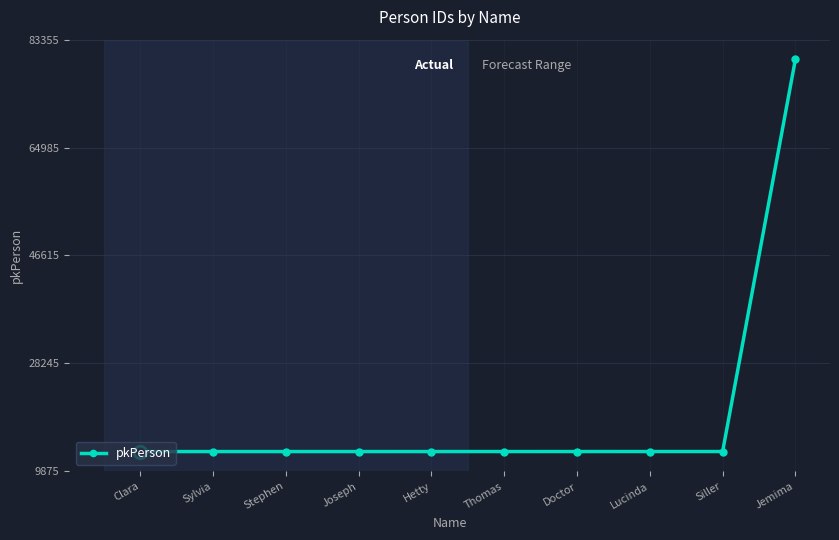

Does the chart have visible grid lines?

Yes